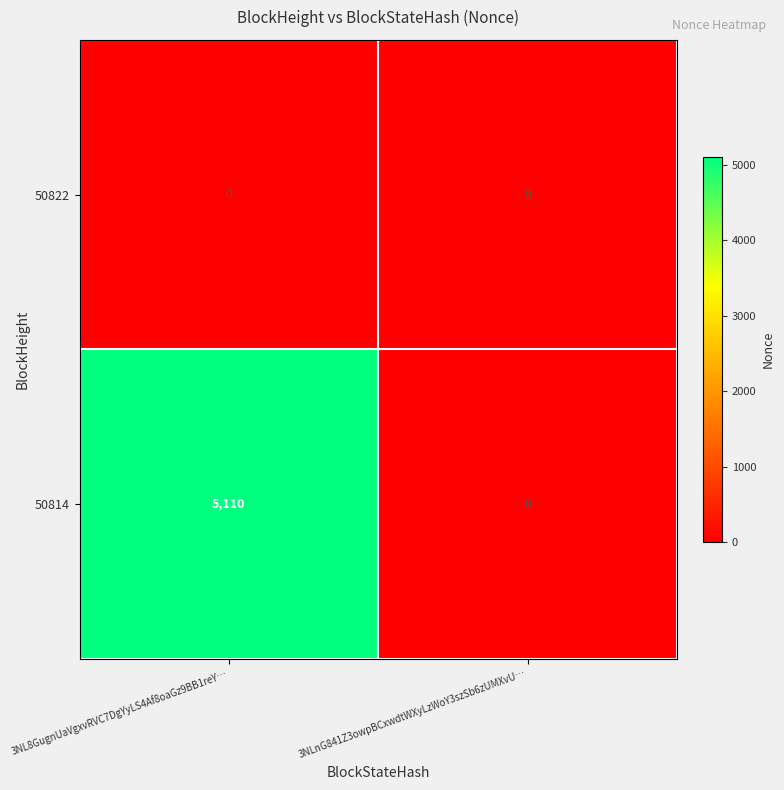

Rank the series by their maximum value, from lowest to highest.

50822, 50814